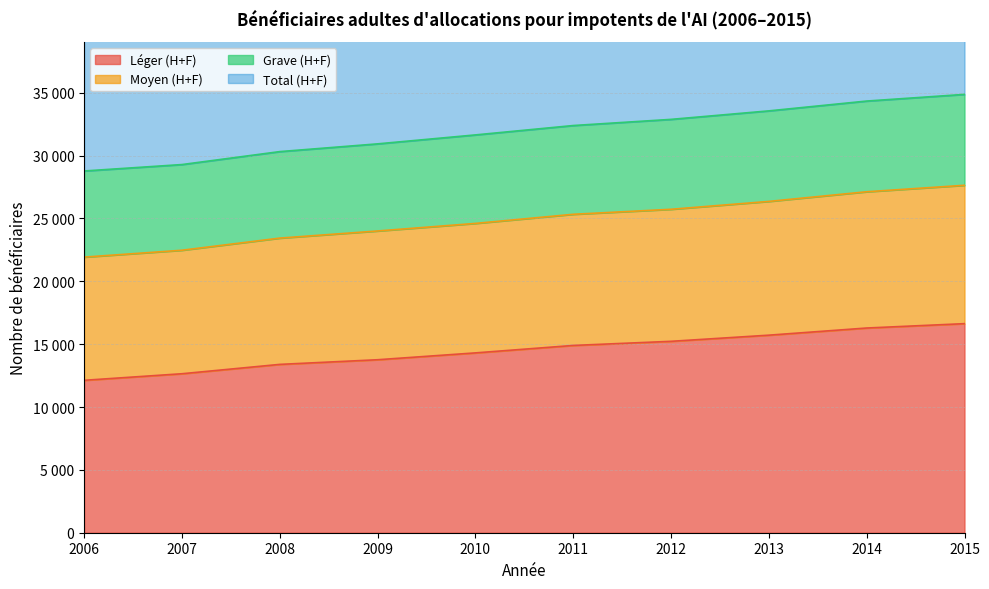

What is the value of the Total (H+F) point at the 5th from the left?

31644